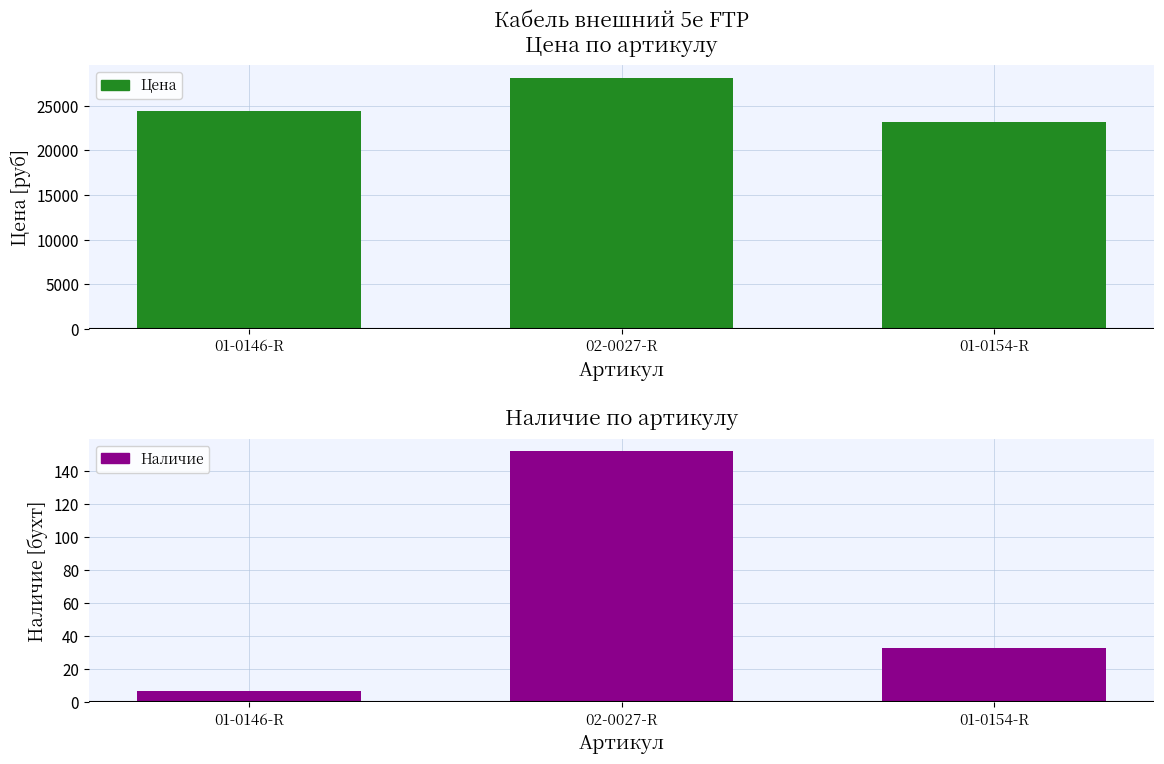

What is the smallest value displayed?

7.0